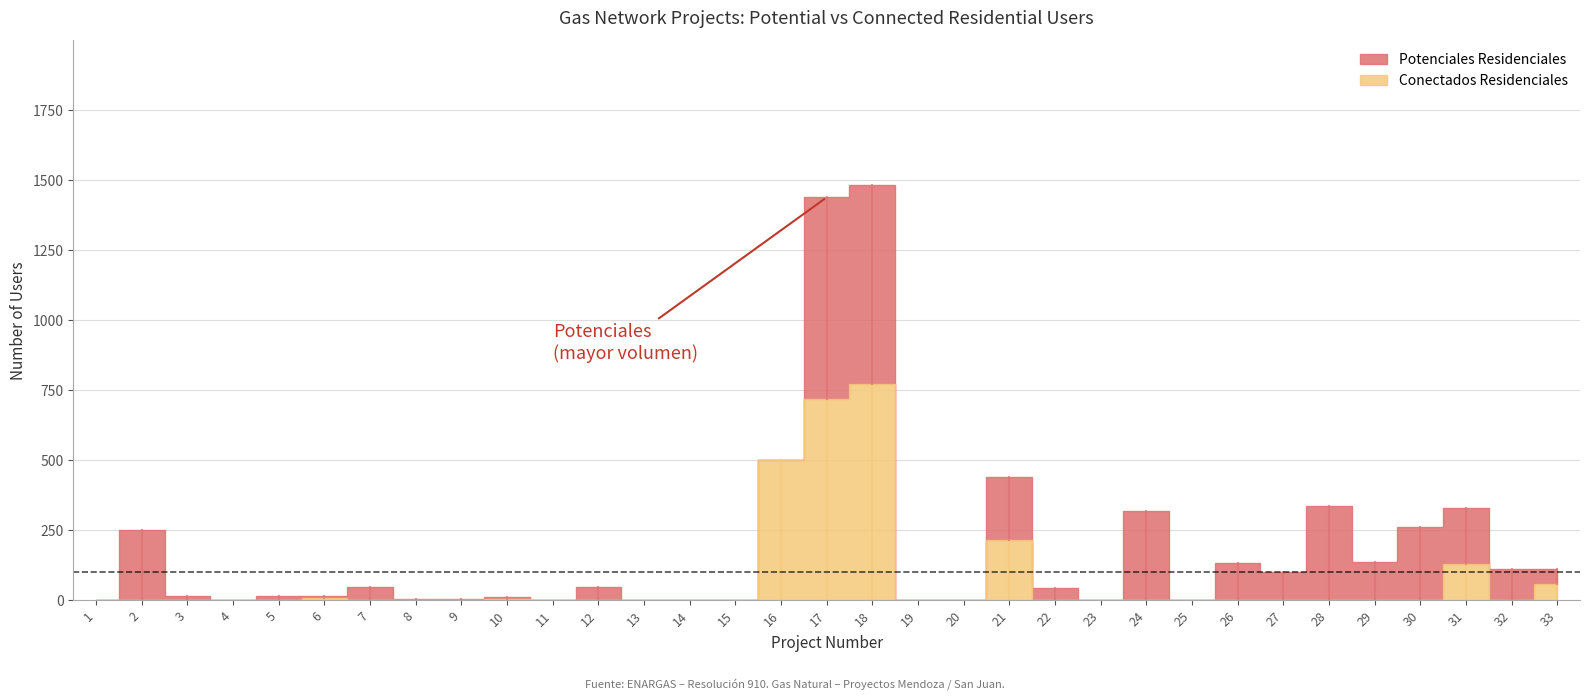

What are all the series names shown in the legend?

Potenciales Residenciales, Conectados Residenciales